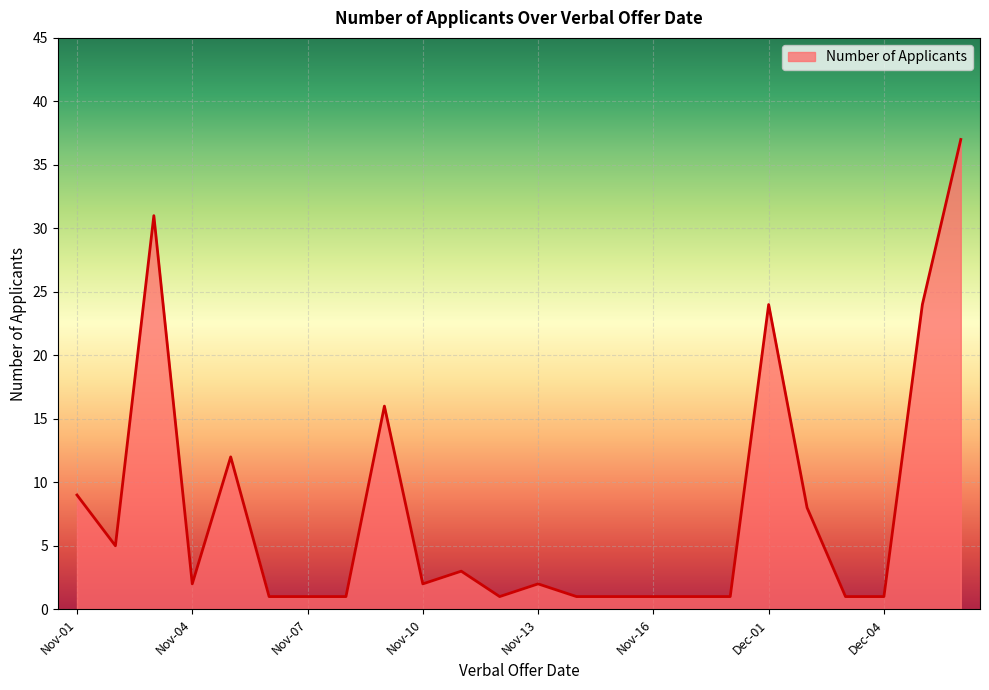

True or false: there are more than 2 points higher than both neighbors.

True